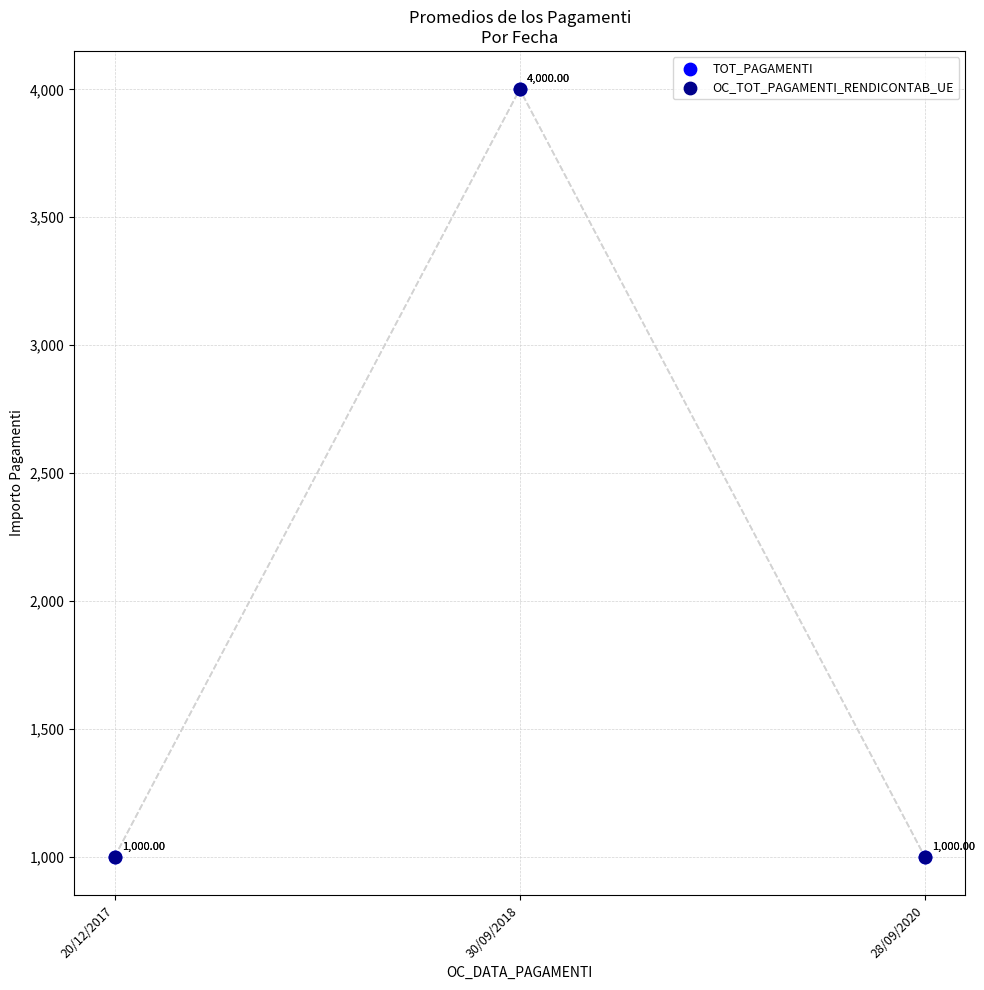

Which series has the widest spread of Y values?

TOT_PAGAMENTI